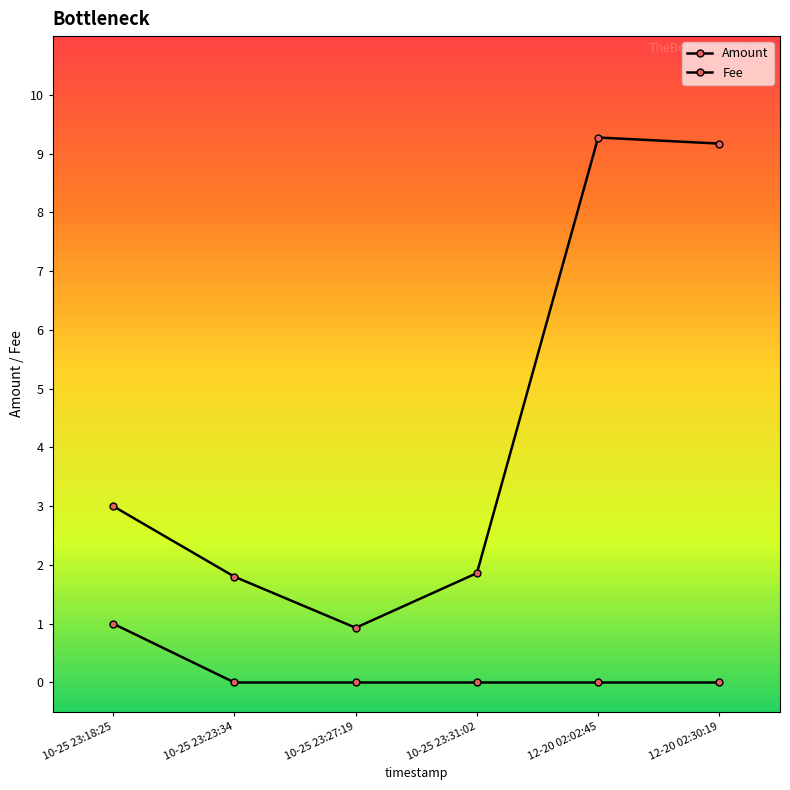

At which category is the sum across all series the highest?

12-20 02:02:45